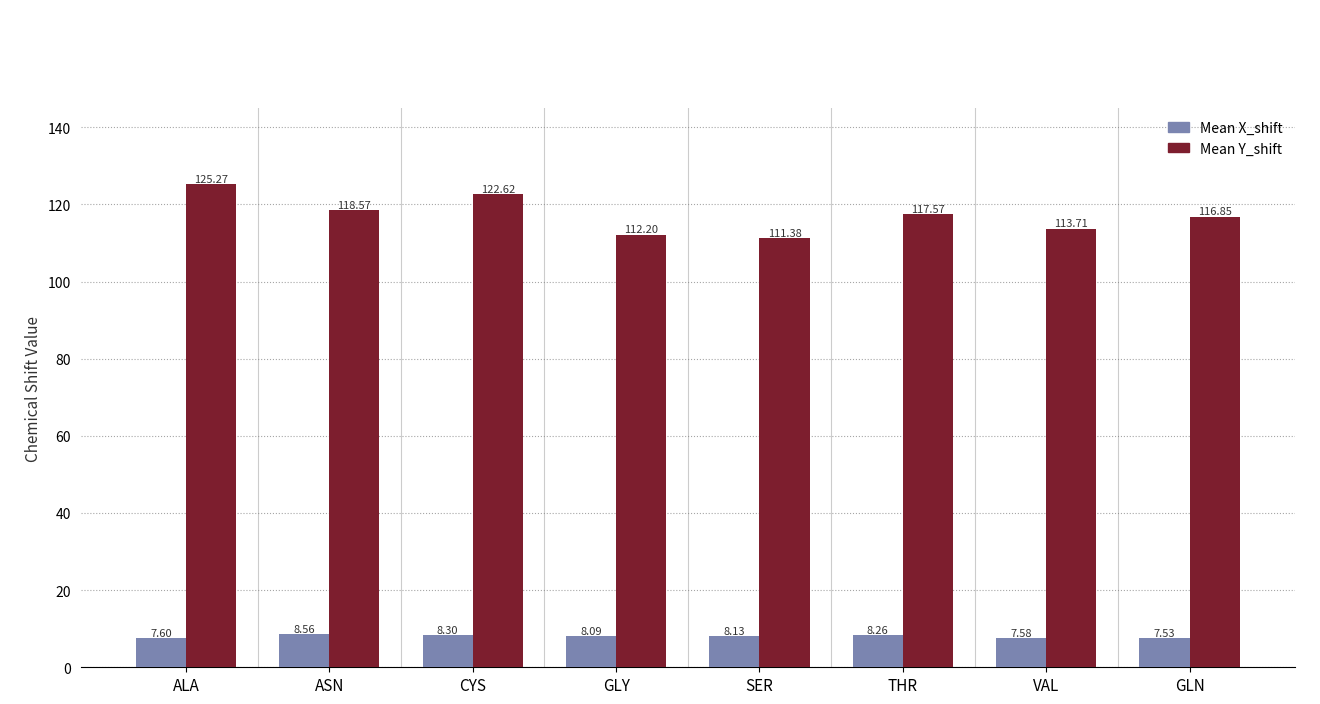

Is the value of Mean X_shift at GLN greater than the value of Mean Y_shift at SER?

No